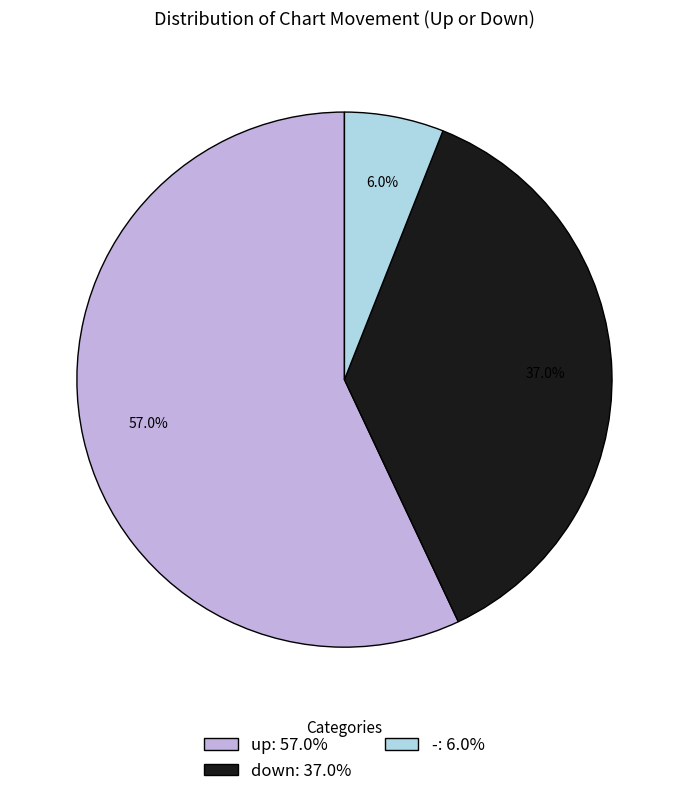

Which slice represents more than half of the pie?

up